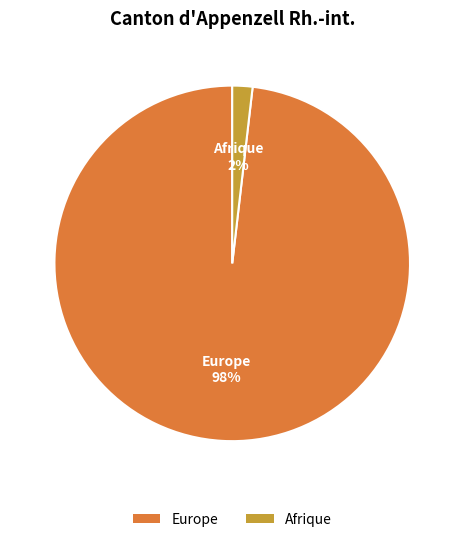

How many slices are in this pie chart?

2